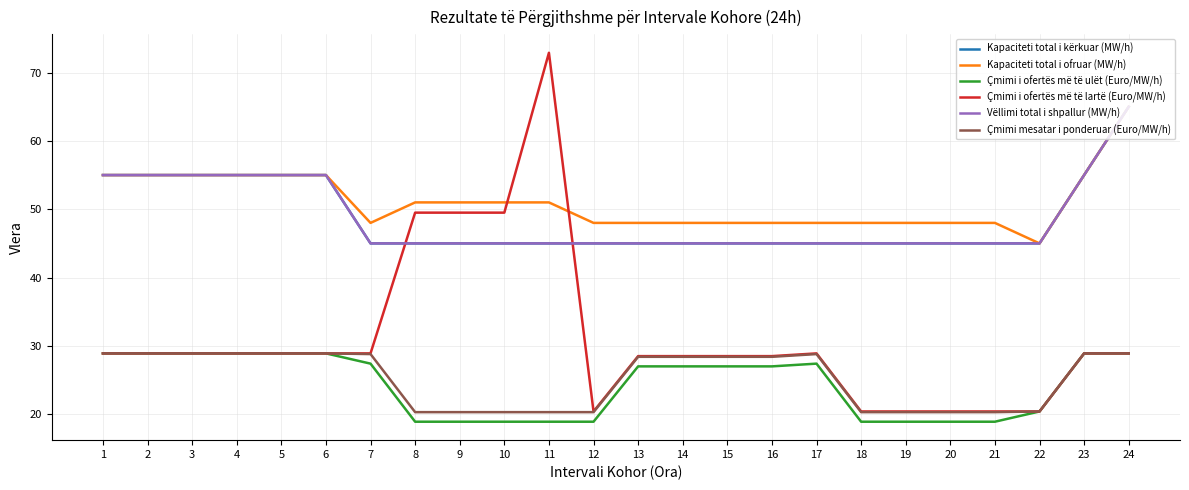

True or false: Kapaciteti total i kërkuar (MW/h) has more than 2 points higher than both neighbors.

False